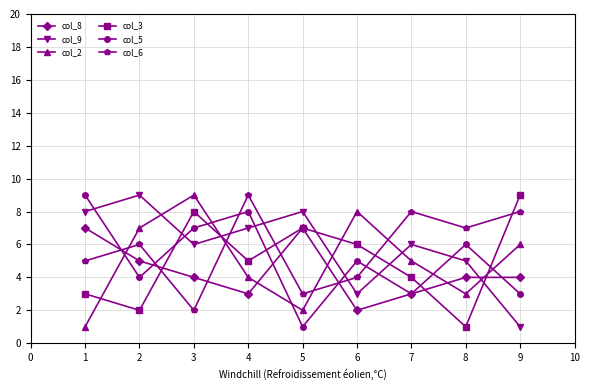

At 9, list the series in order from largest to smallest.

col_3, col_6, col_2, col_8, col_5, col_9